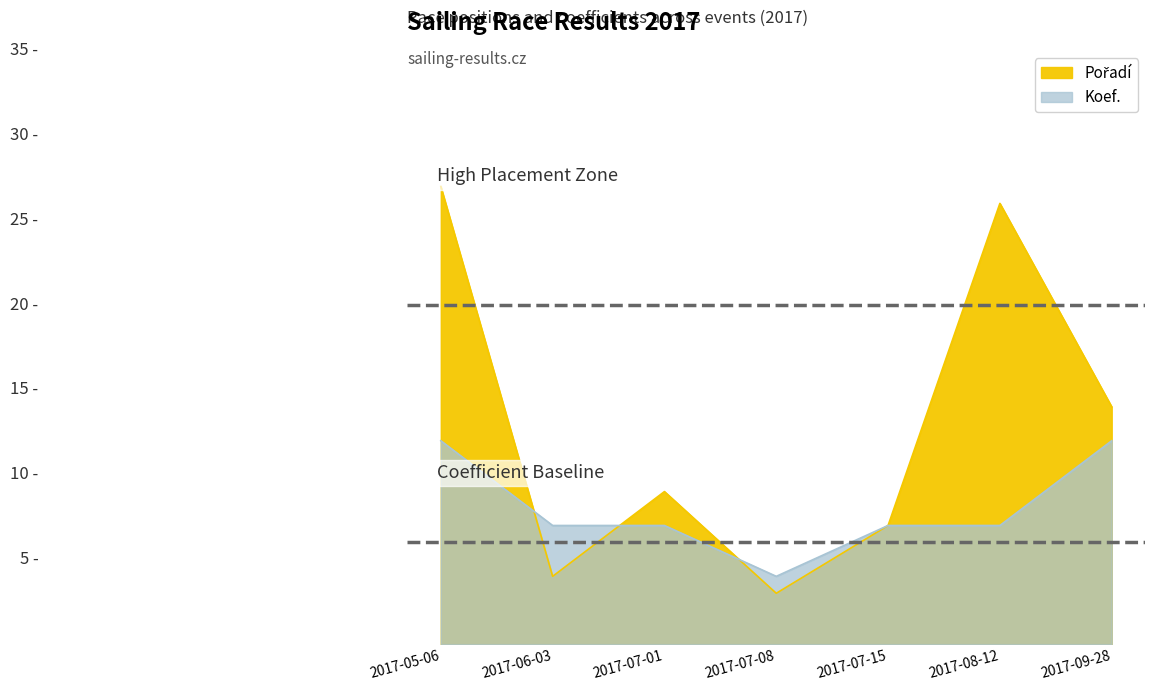

List the series in order of their overall mean, lowest first.

Koef., Pořadí